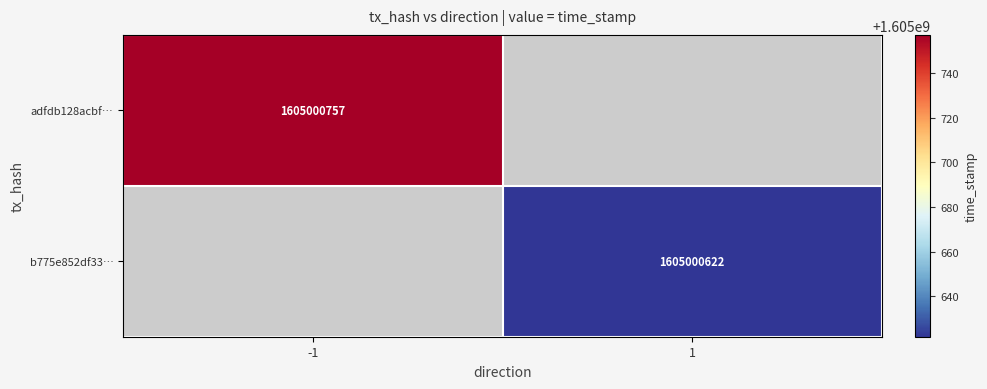

The adfdb128acbf… series shows 1605000757 at -1. True or false?

True